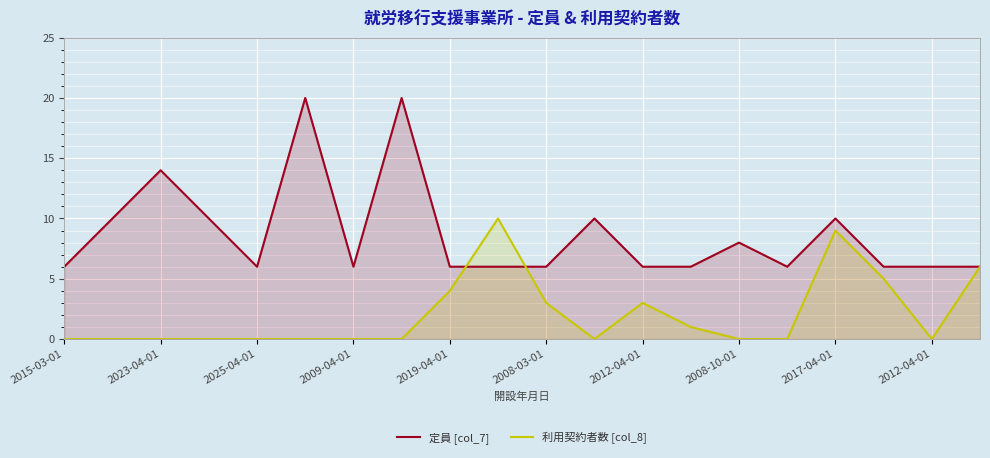

List the series in order of their overall mean, lowest first.

利用契約者数 [col_8], 定員 [col_7]